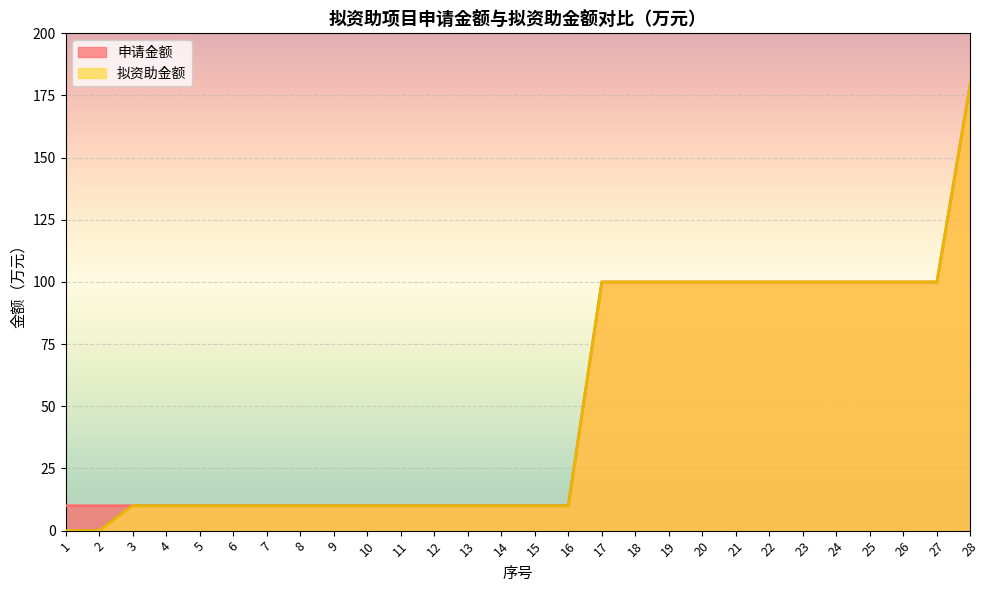

List the series in order of their overall mean, lowest first.

拟资助金额, 申请金额